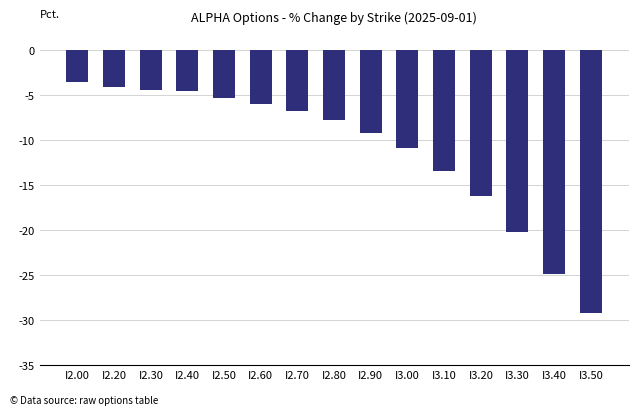

True or false: the data shows -29.2 at I3.50.

True